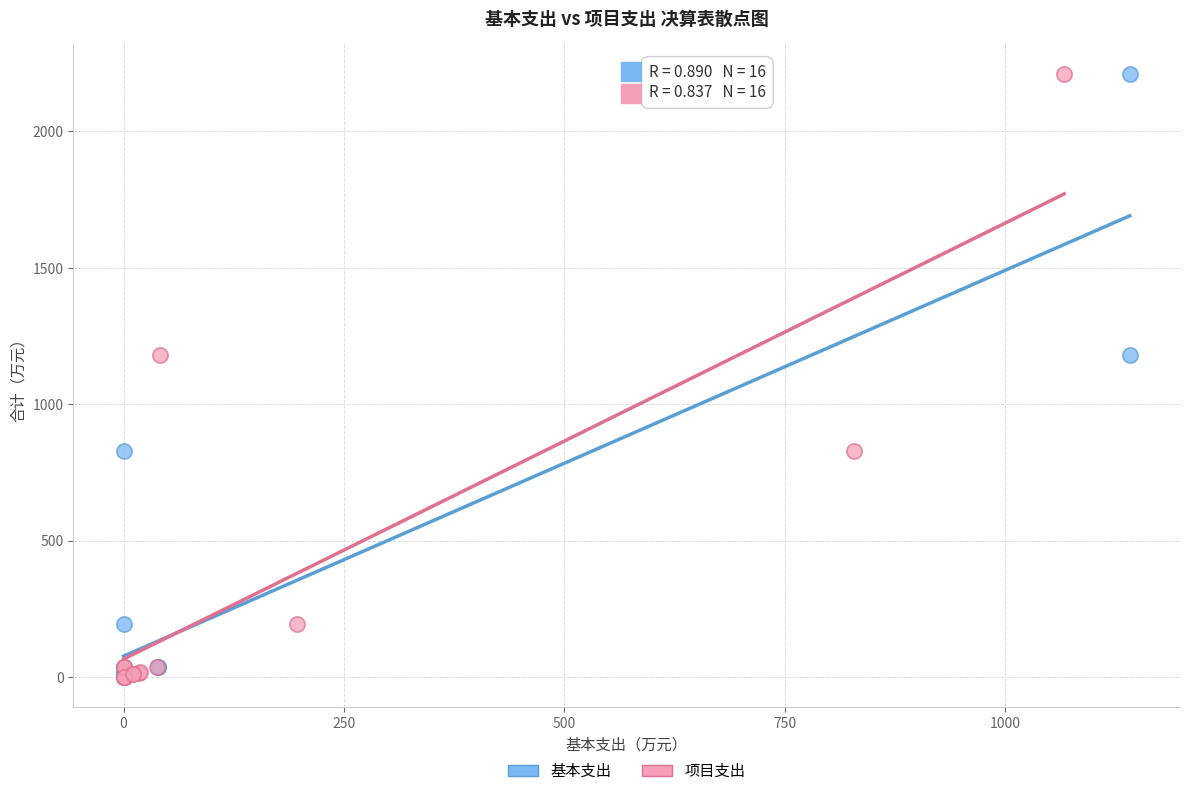

What are all the series names shown in the legend?

基本支出, 项目支出